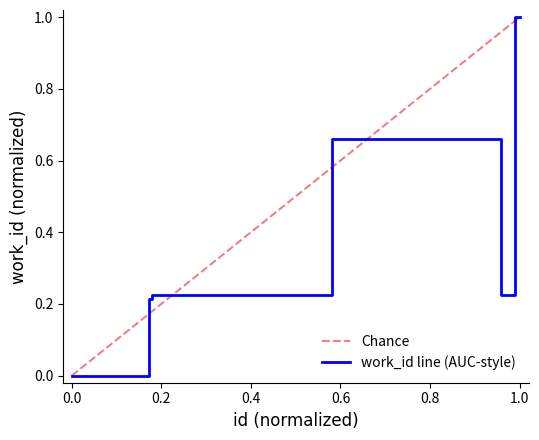

What is the highest value of the work_id line (AUC-style) series?

1.0